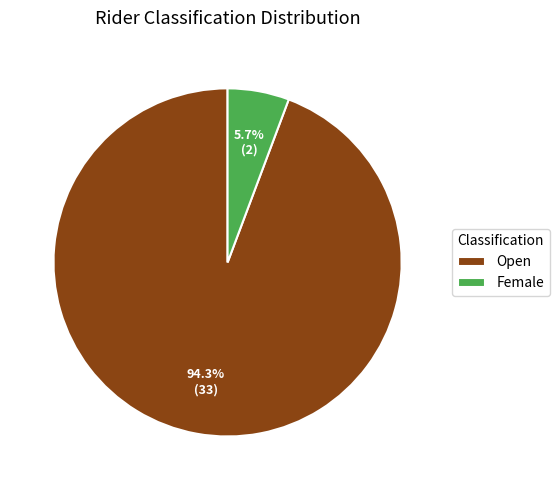

To the nearest percent, what is the difference between the Open and Female slice percentages?

89%